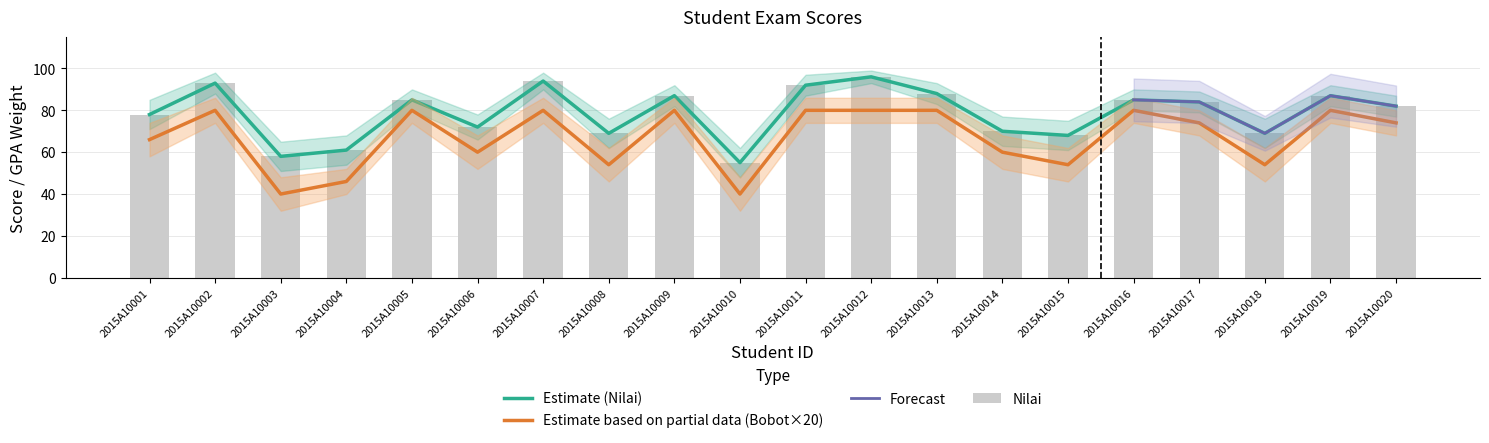

What is the smallest value displayed?

40